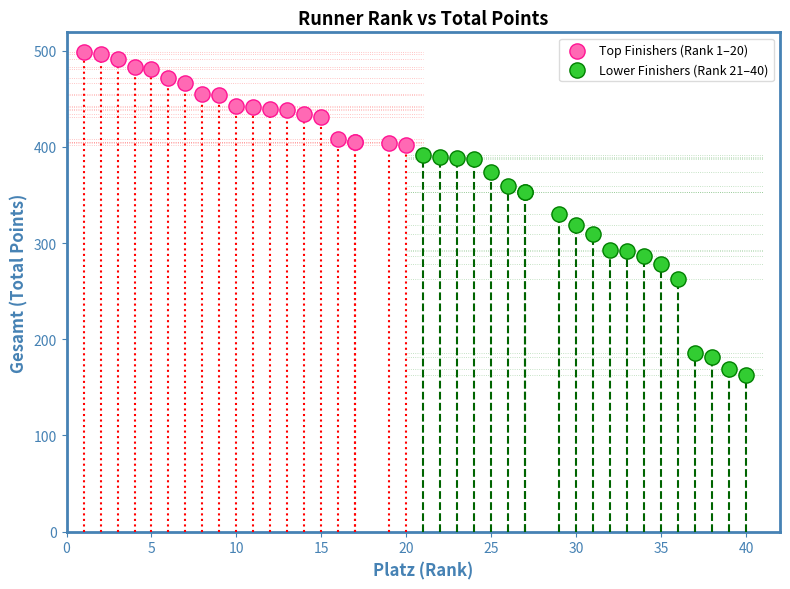

Which series contains the highest Y value?

Top Finishers (Rank 1–20)